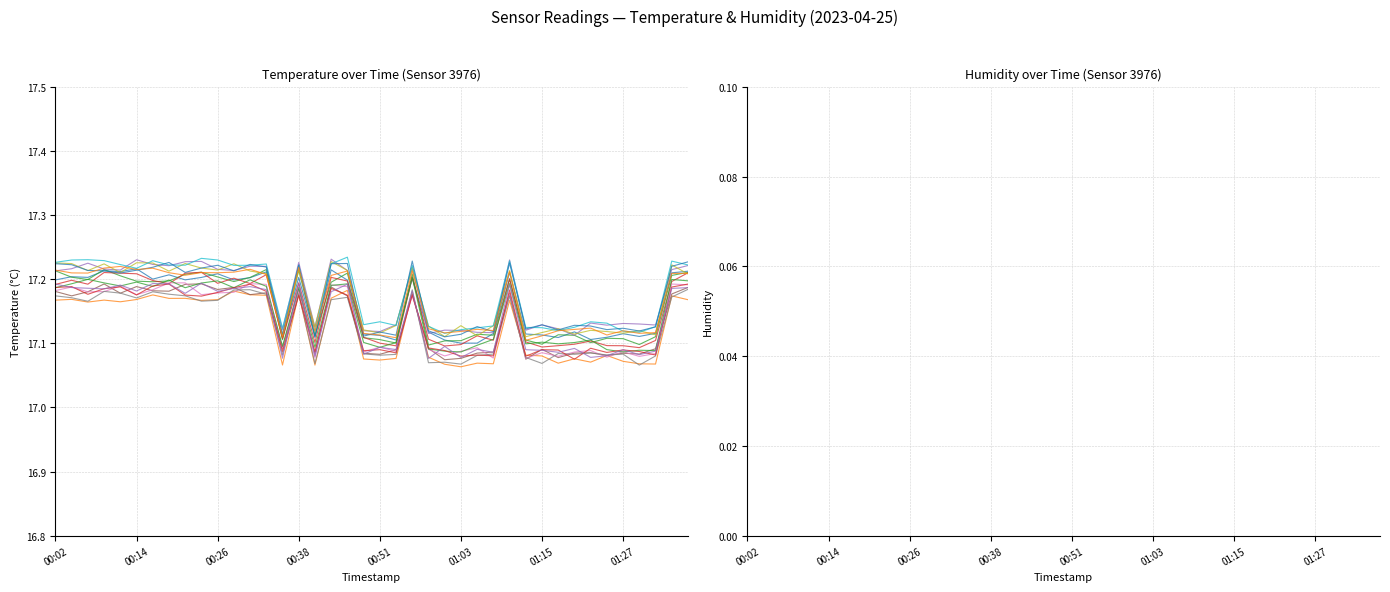

What is the smallest value displayed?

17.1